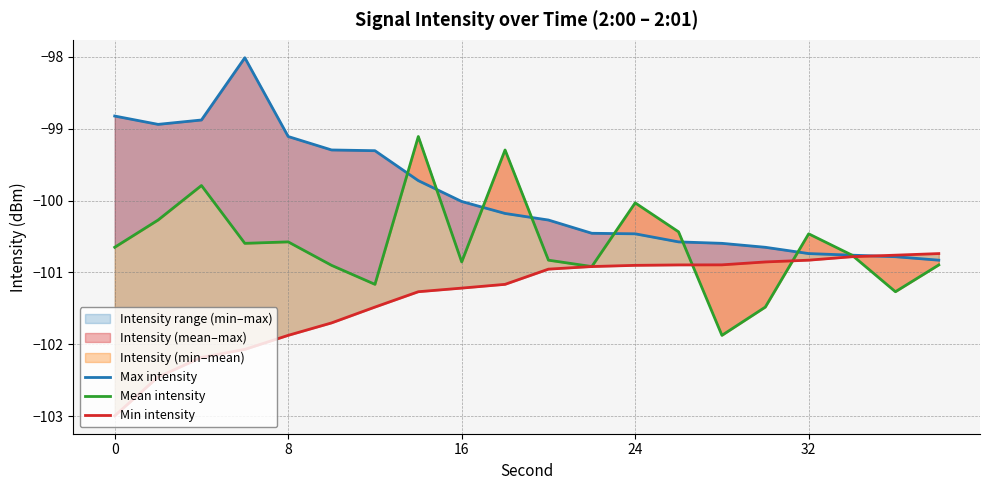

Which series has the largest total across all categories?

Max intensity